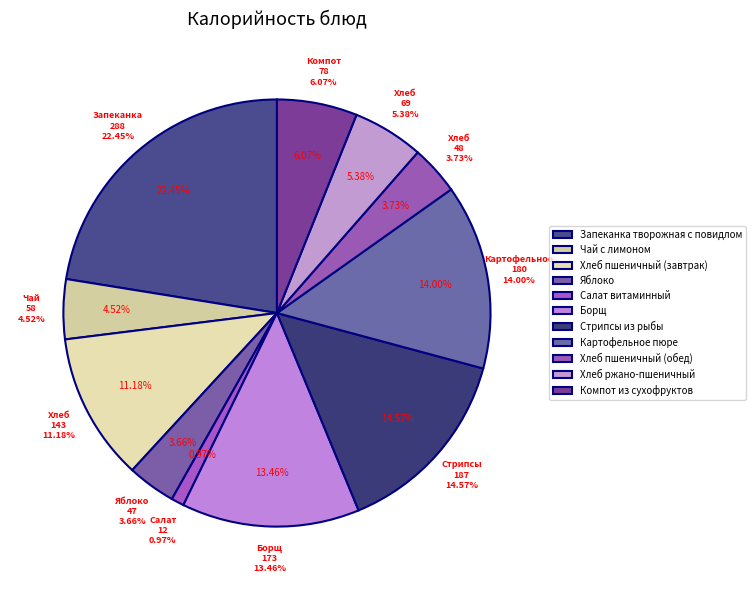

What is the largest slice in the pie chart?

Запеканка творожная с повидлом